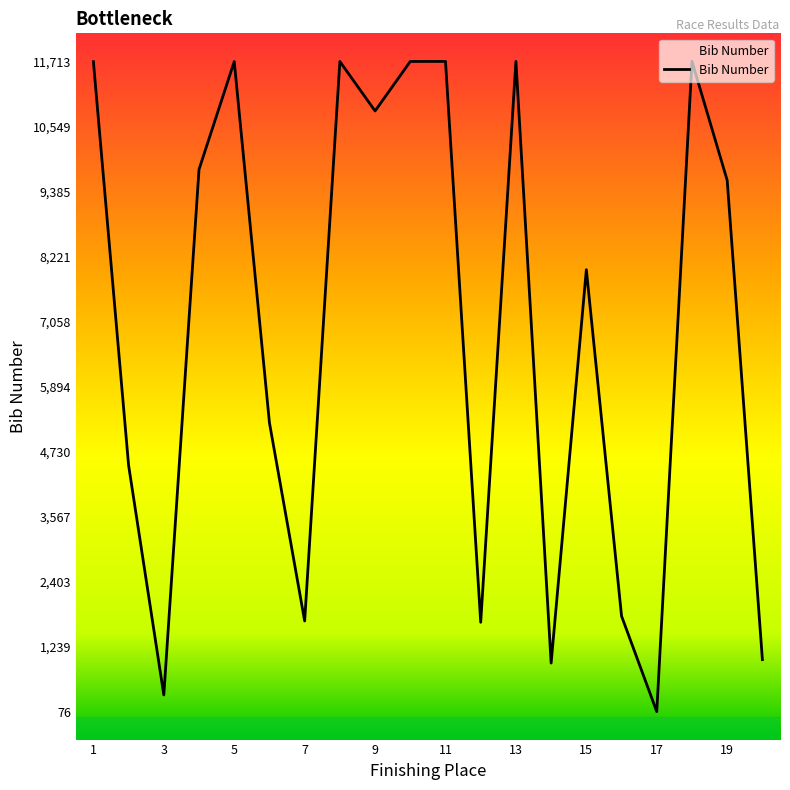

Rank the categories by value from highest to lowest.

18, 13, 11, 10, 8, 5, 1, 9, 4, 19, 15, 6, 2, 16, 7, 12, 20, 14, 3, 17